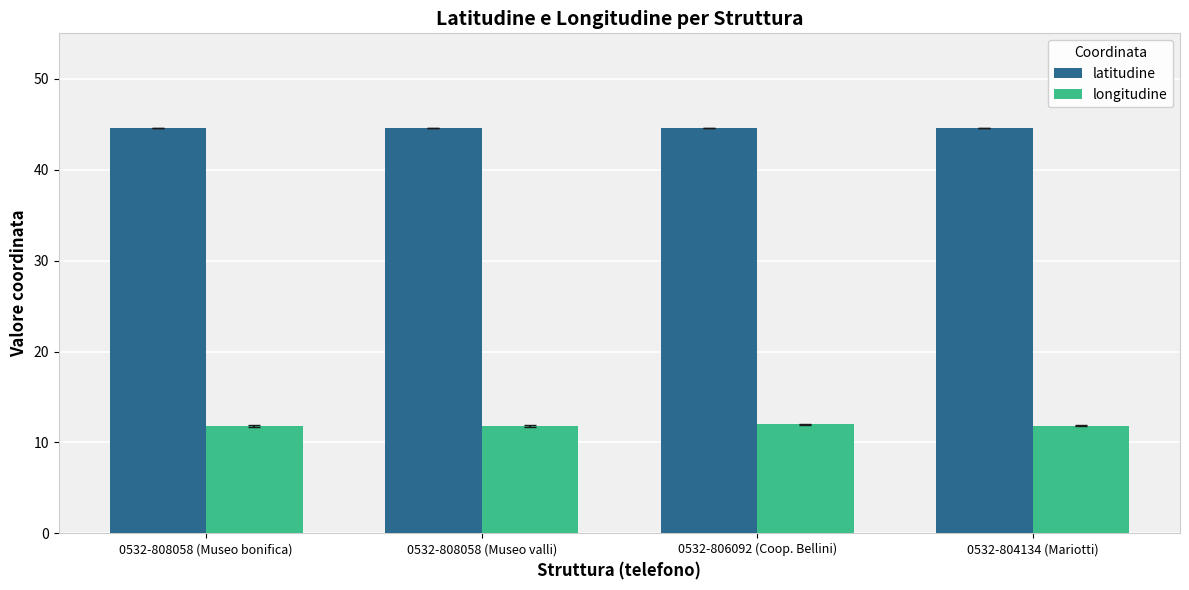

At 0532-806092 (Coop. Bellini), list the series in order from smallest to largest.

longitudine, latitudine